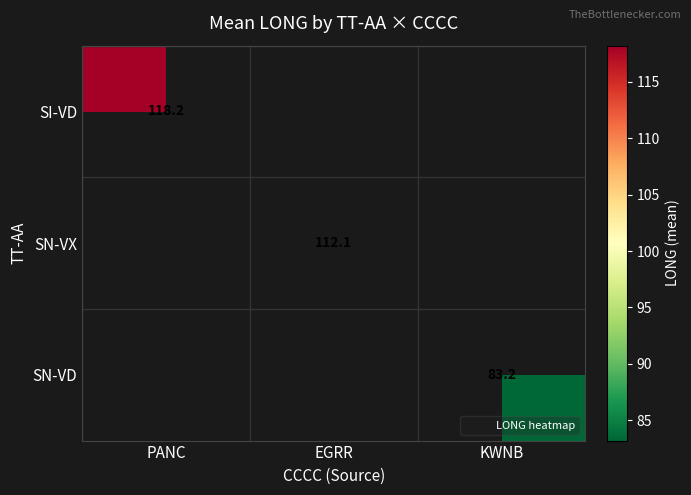

Rank the series by their average value, from highest to lowest.

SI-VD, SN-VX, SN-VD